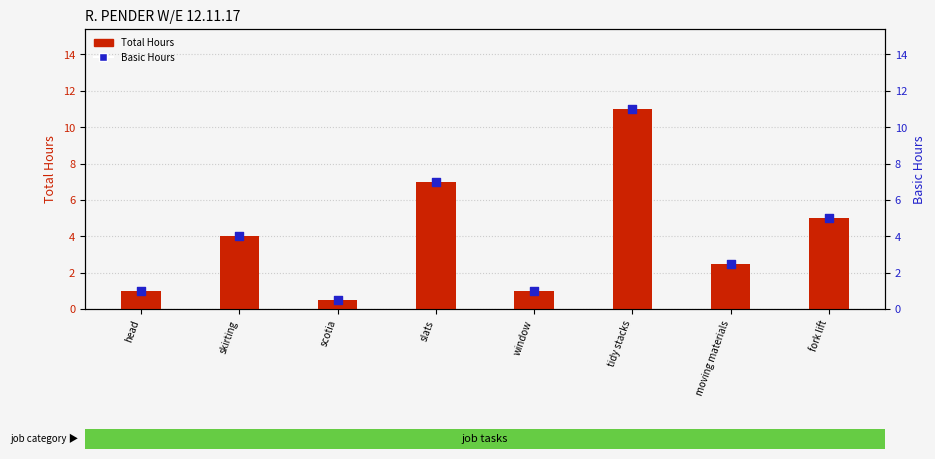

Which series has the largest total across all categories?

Total Hours